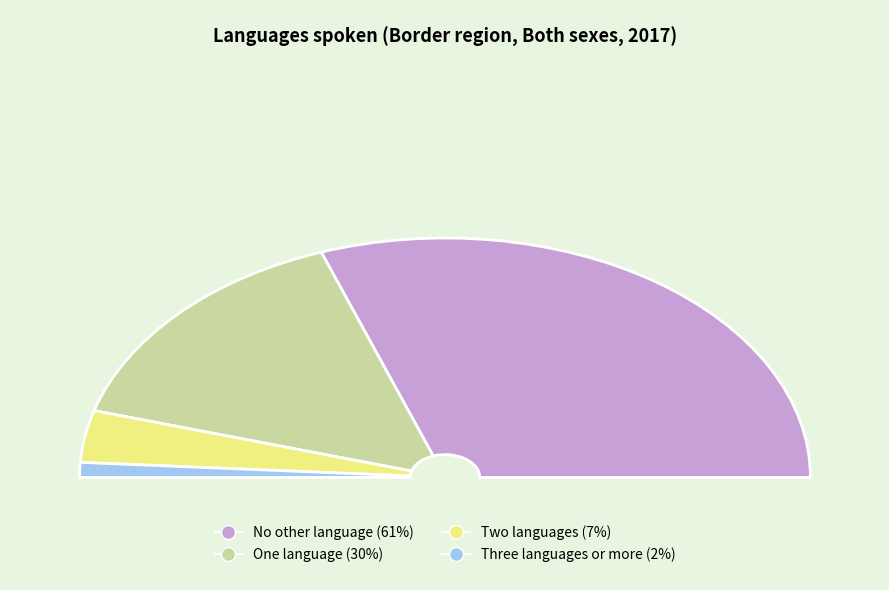

Which slice represents more than half of the pie?

No other language